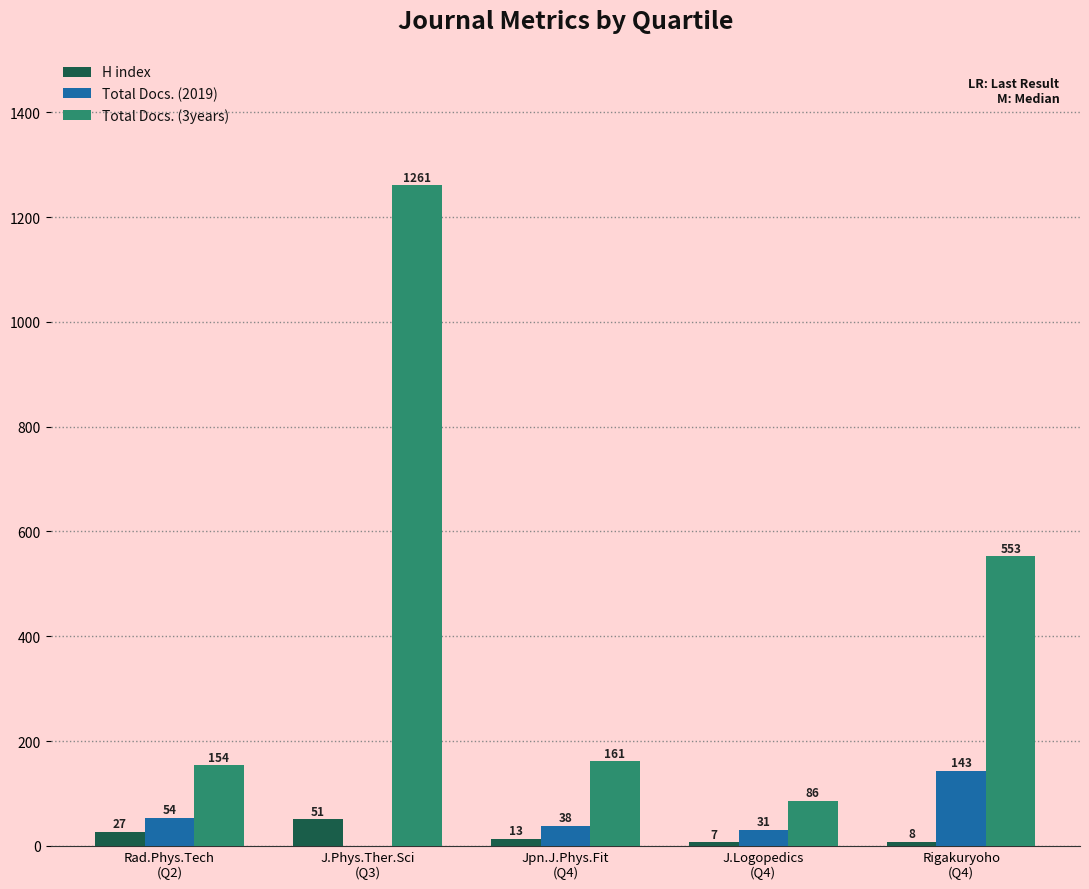

Reading left to right, list all the values displayed in this chart.

H index: Rad.Phys.Tech
(Q2)=27	J.Phys.Ther.Sci
(Q3)=51	Jpn.J.Phys.Fit
(Q4)=13	J.Logopedics
(Q4)=7	Rigakuryoho
(Q4)=8
Total Docs. (2019): Rad.Phys.Tech
(Q2)=54	J.Phys.Ther.Sci
(Q3)=0	Jpn.J.Phys.Fit
(Q4)=38	J.Logopedics
(Q4)=31	Rigakuryoho
(Q4)=143
Total Docs. (3years): Rad.Phys.Tech
(Q2)=154	J.Phys.Ther.Sci
(Q3)=1261	Jpn.J.Phys.Fit
(Q4)=161	J.Logopedics
(Q4)=86	Rigakuryoho
(Q4)=553